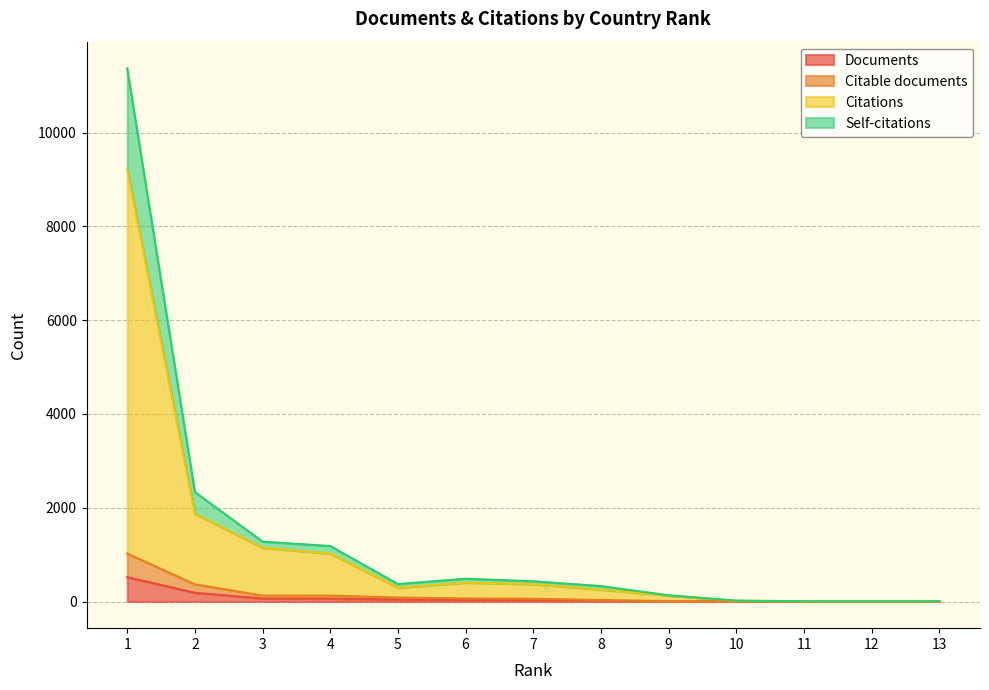

The Citable documents series shows 8 at 9. True or false?

True